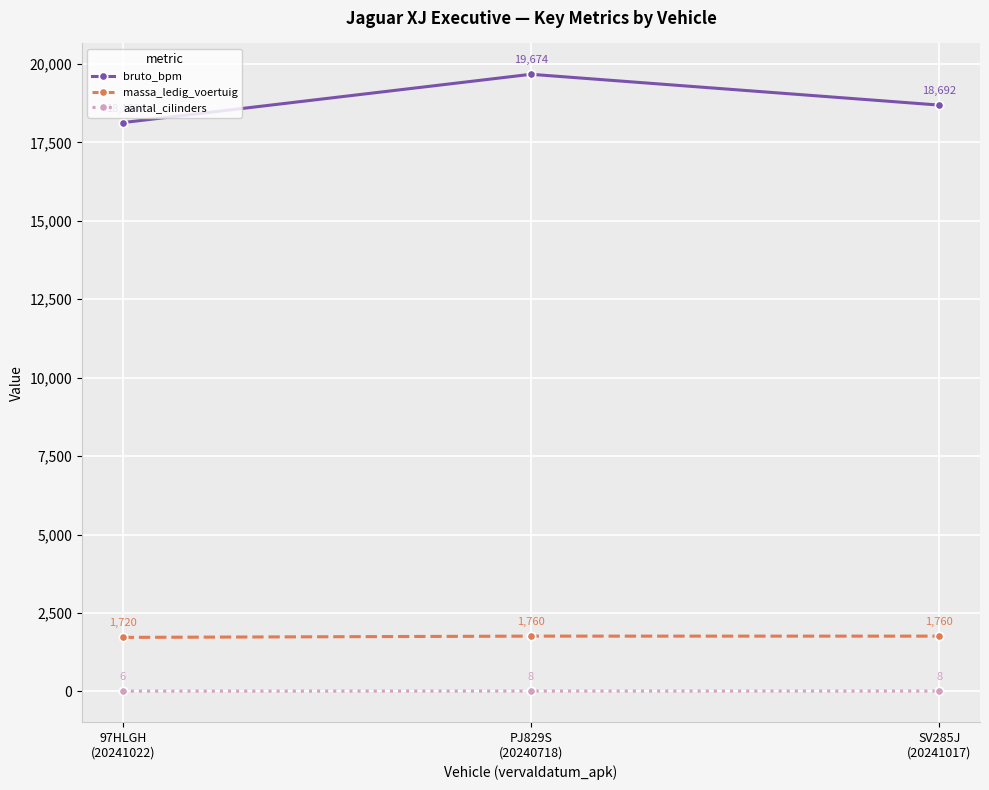

What is the sum of the massa_ledig_voertuig values at 97HLGH
(20241022) and PJ829S
(20240718)?

3480